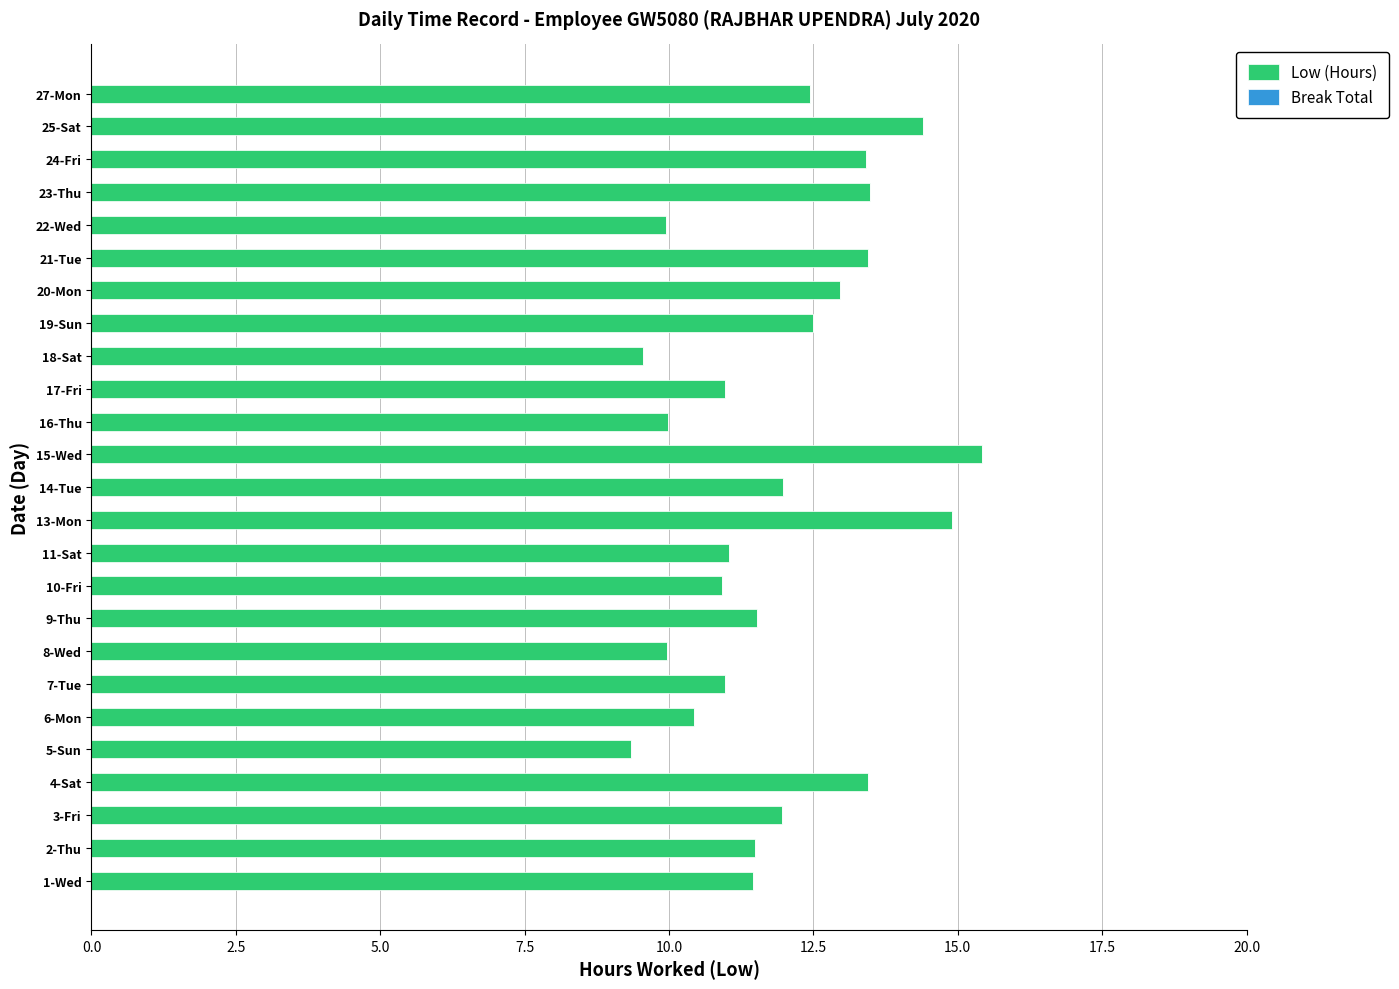

What is the sum of the values at 9-Thu and 16-Thu?

21.5